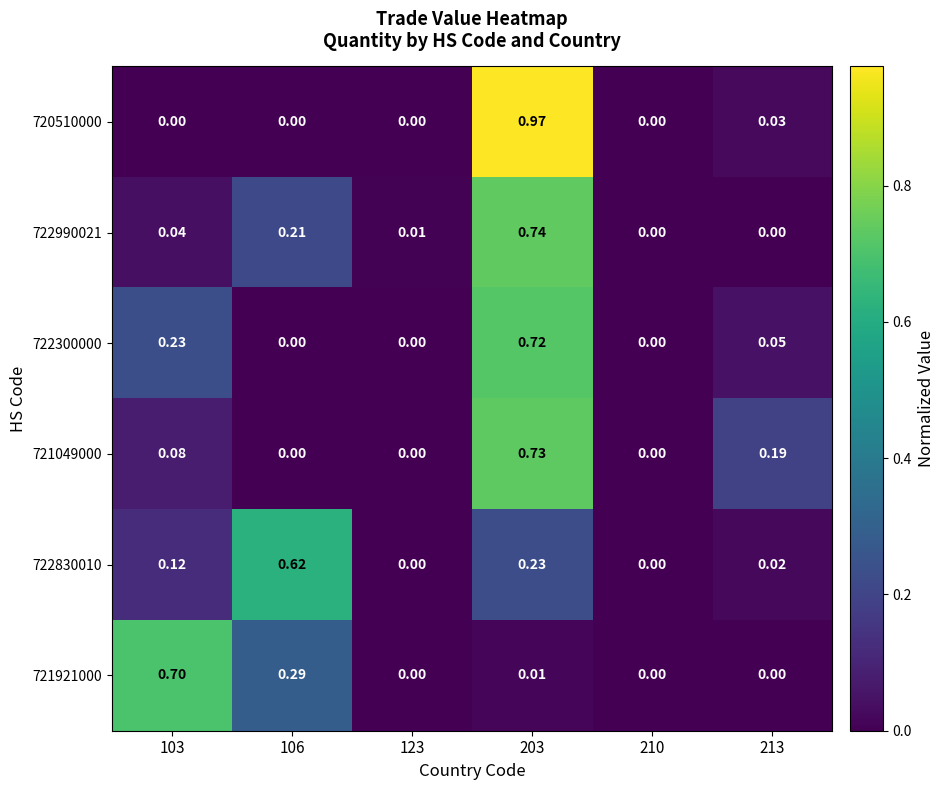

How many positive values does the 721921000 series have?

3